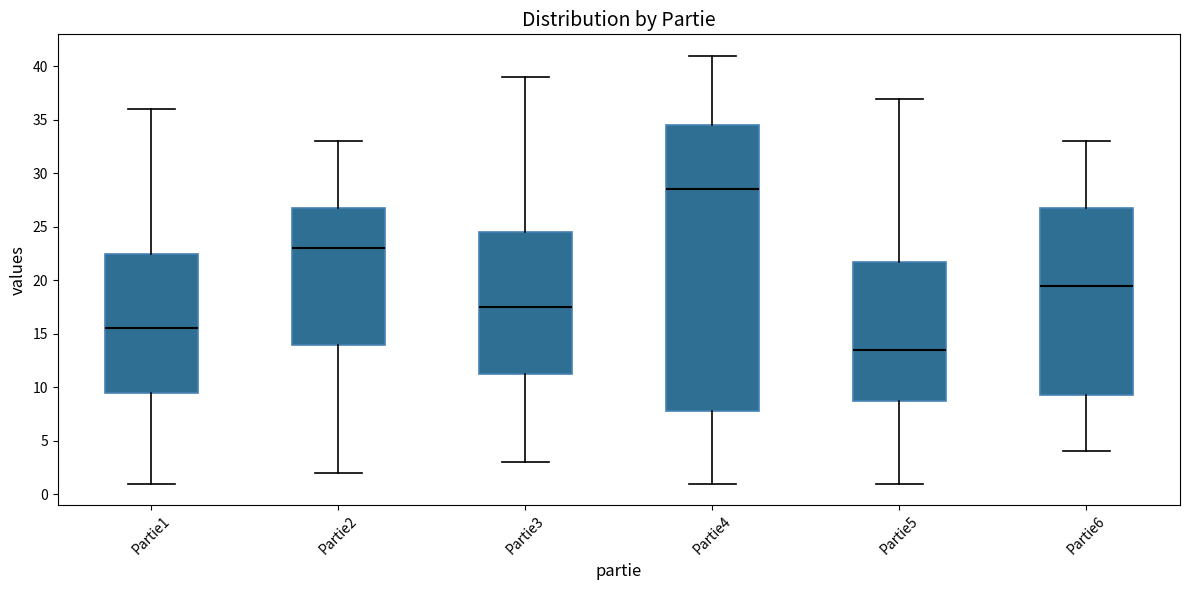

Which box has the lowest median line?

Partie5